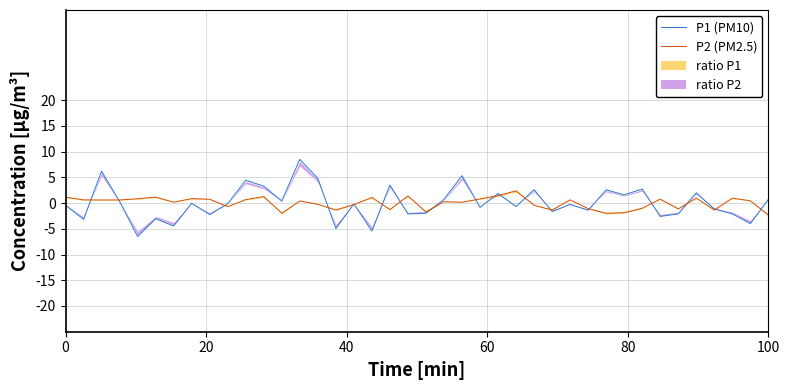

Count the number of categories in the chart.

40